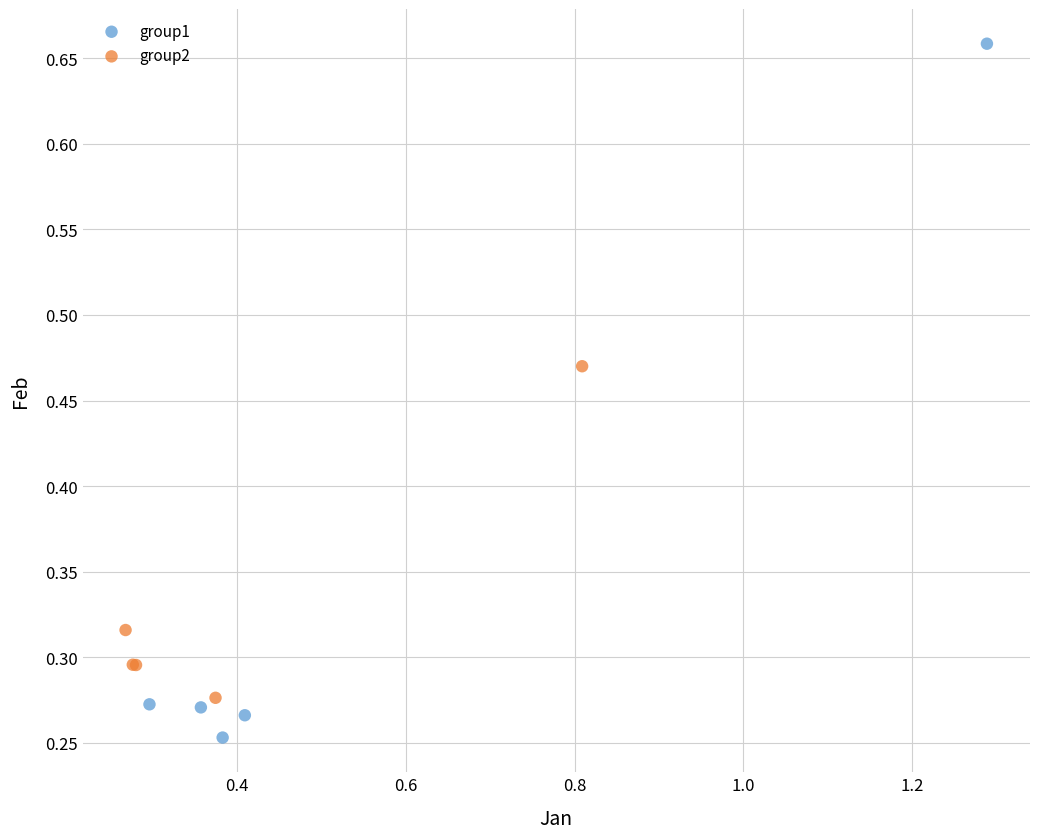

Which series reaches the maximum Y coordinate?

group1